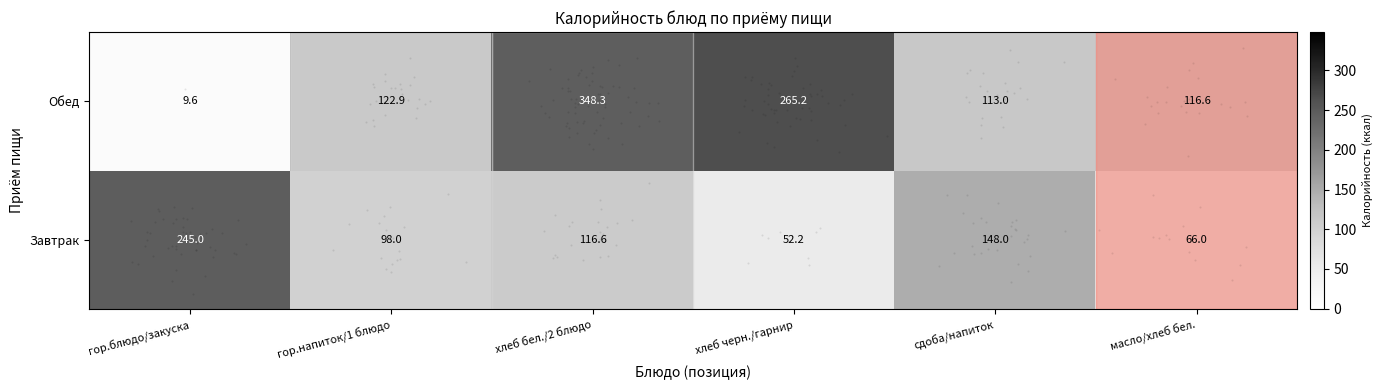

At which category does the chart reach its minimum across all series?

гор.блюдо/закуска